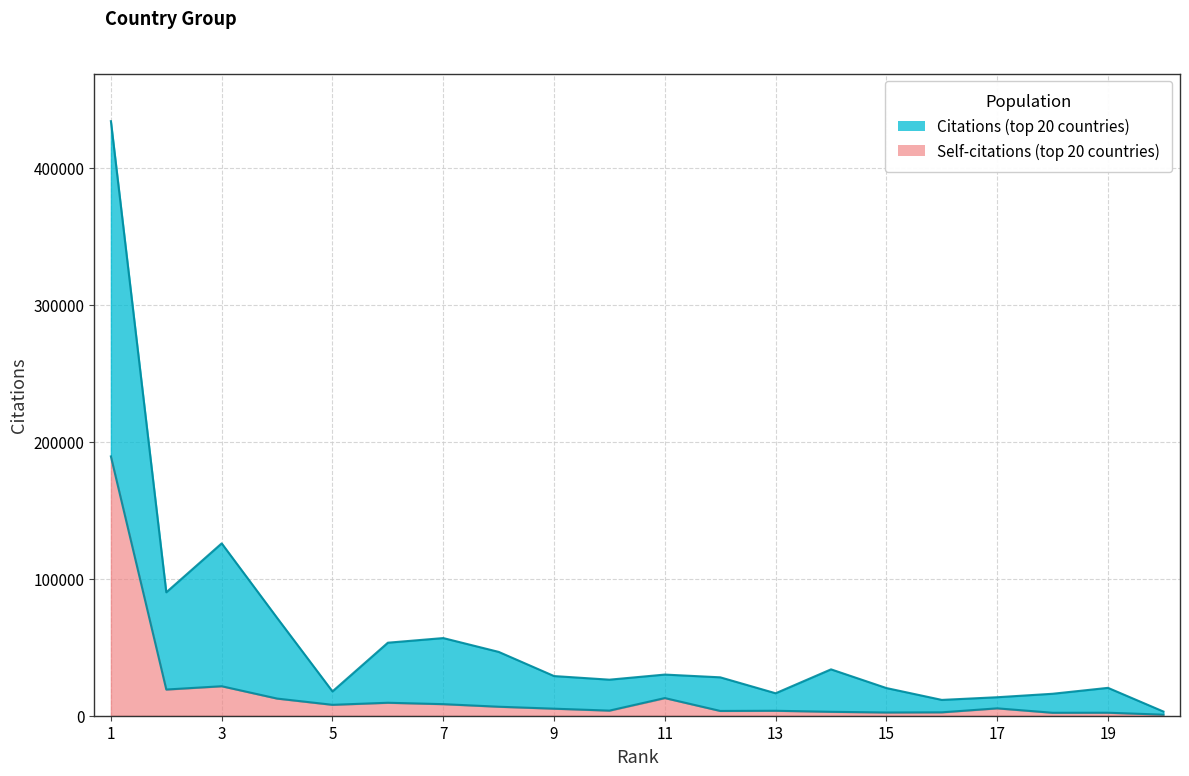

True or false: Self-citations and Citations cross at least once.

False